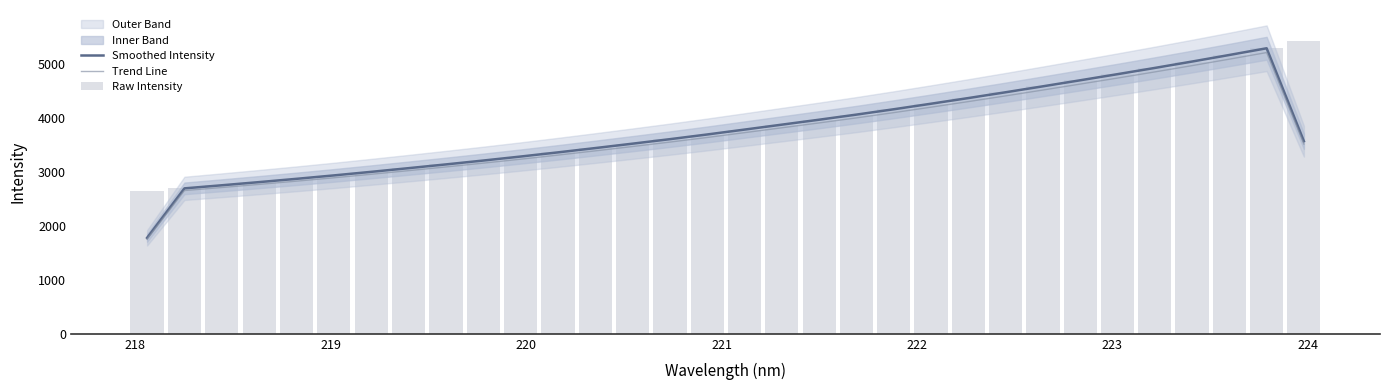

What is the highest value of the Trend Line series?

5206.7